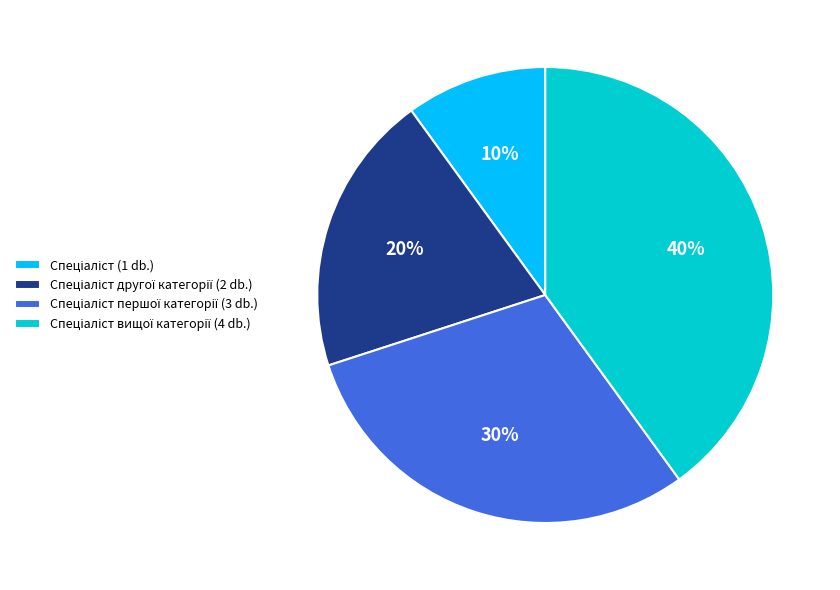

Is there a majority slice in this chart?

No